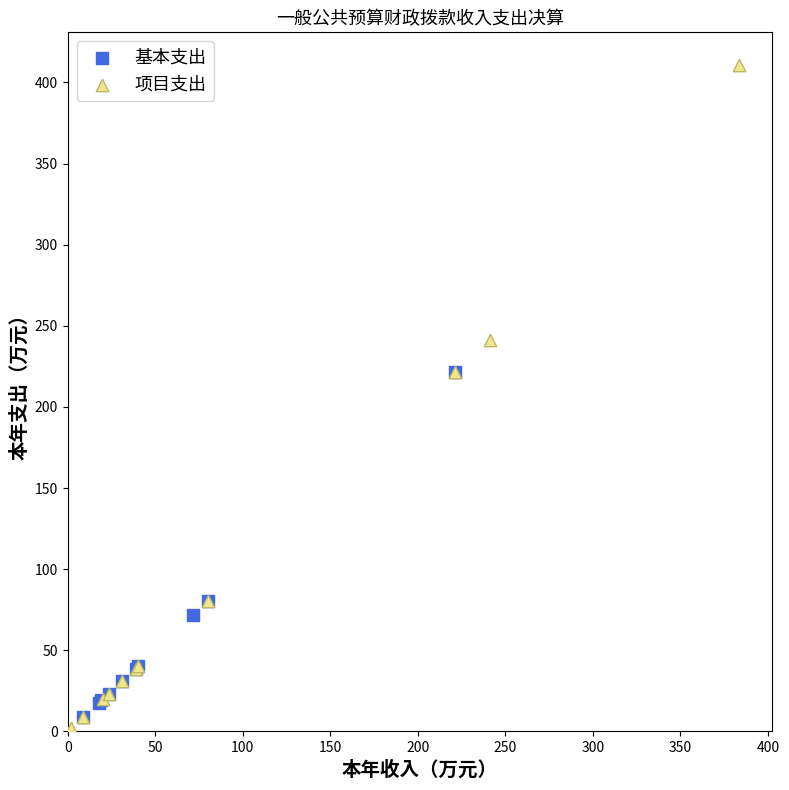

Which series contains the highest Y value?

项目支出